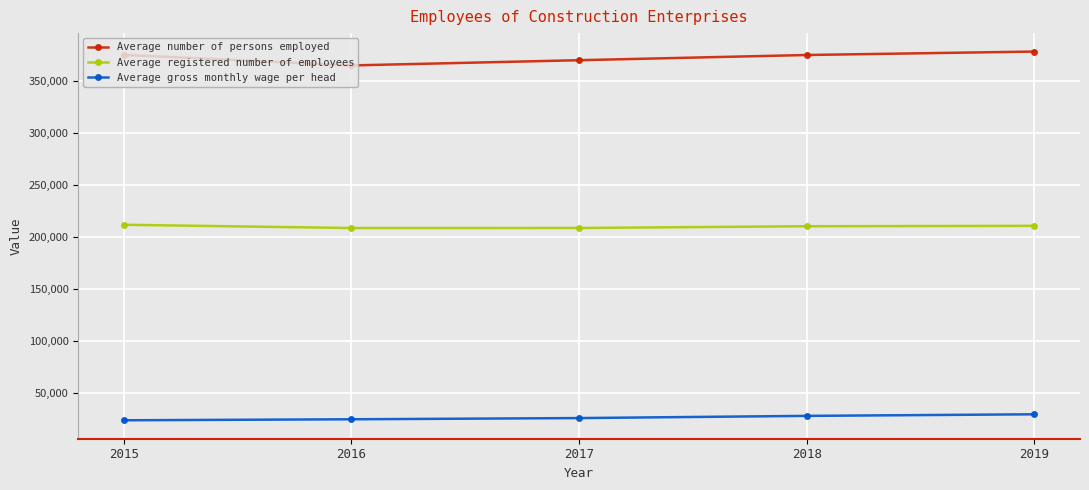

Rank the series at 2015 from lowest to highest value.

Average gross monthly wage per head, Average registered number of employees, Average number of persons employed